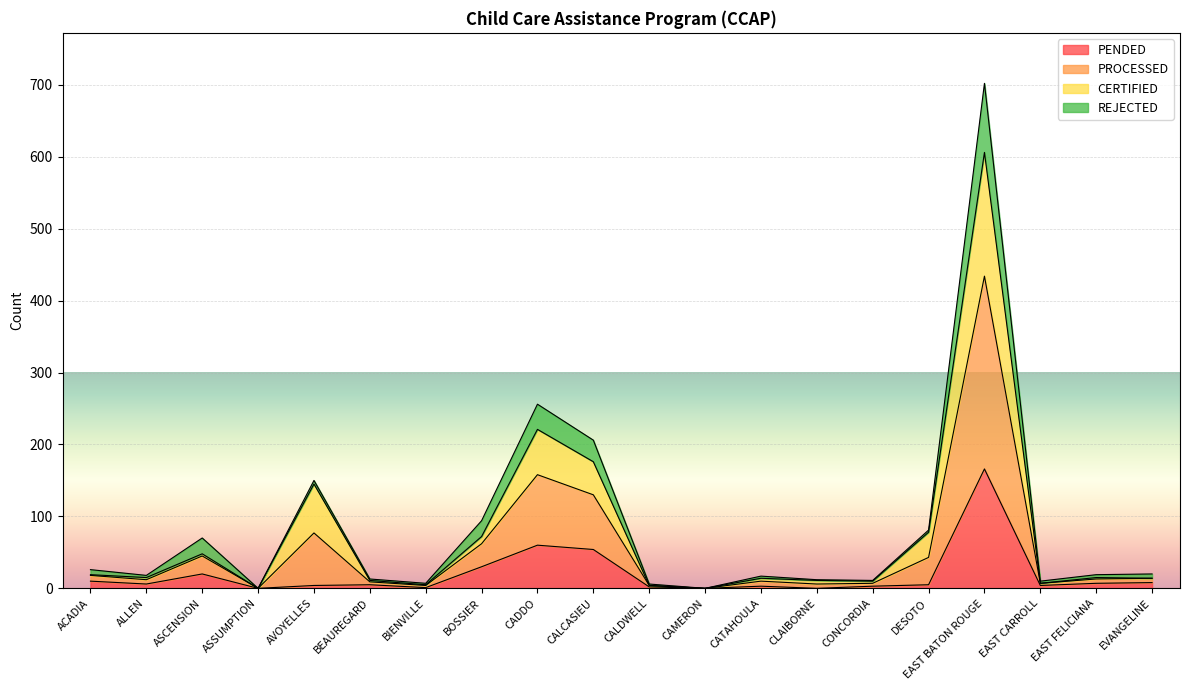

In PROCESSED, how many points are lower than both neighbors (excluding endpoints)?

6